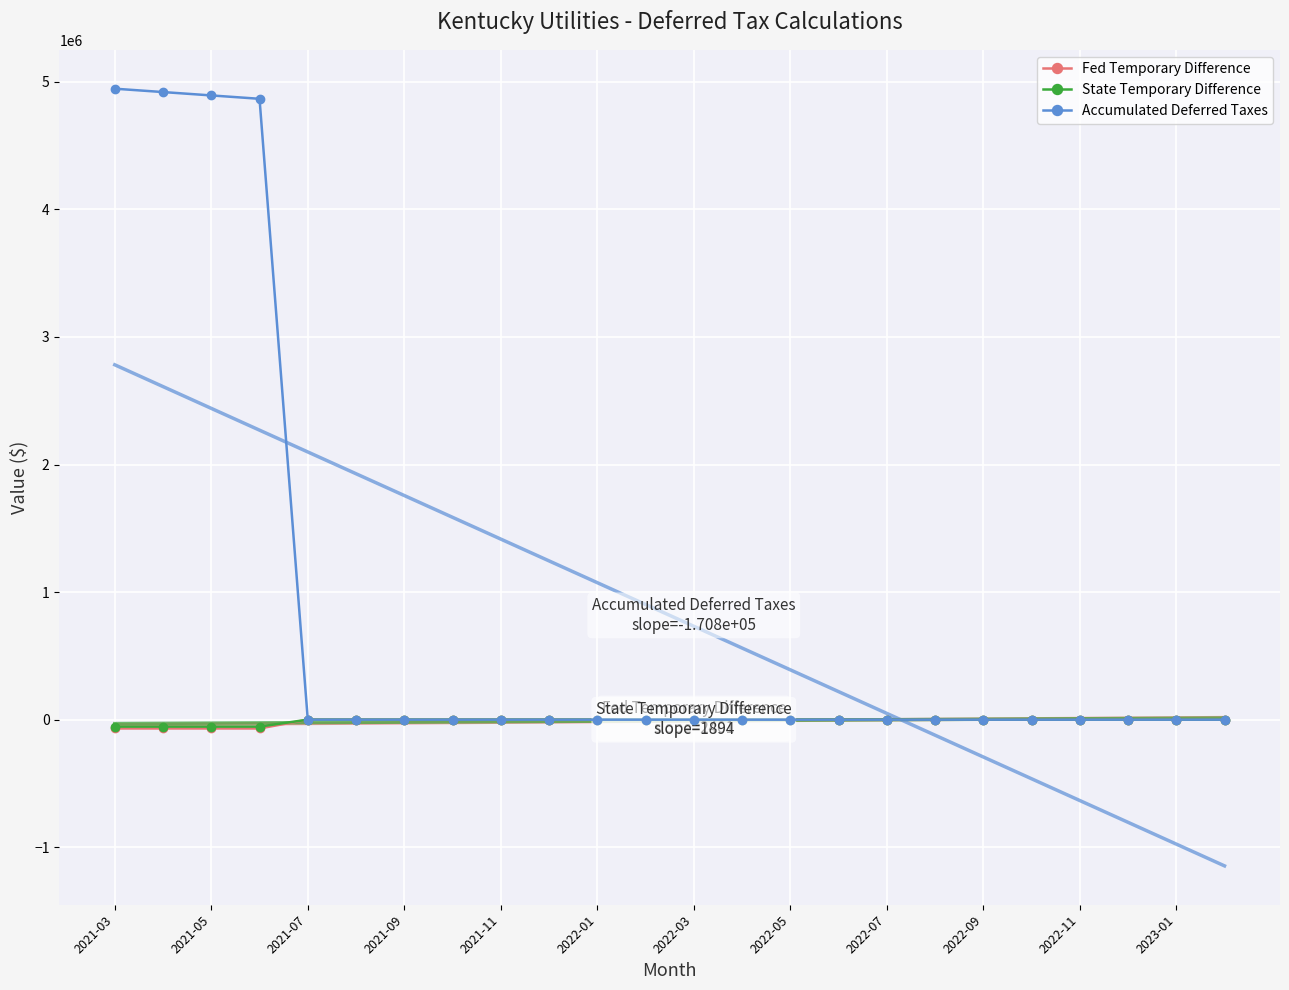

The value of Accumulated Deferred Taxes at 2021-03 is 4945988.0. True or false?

True